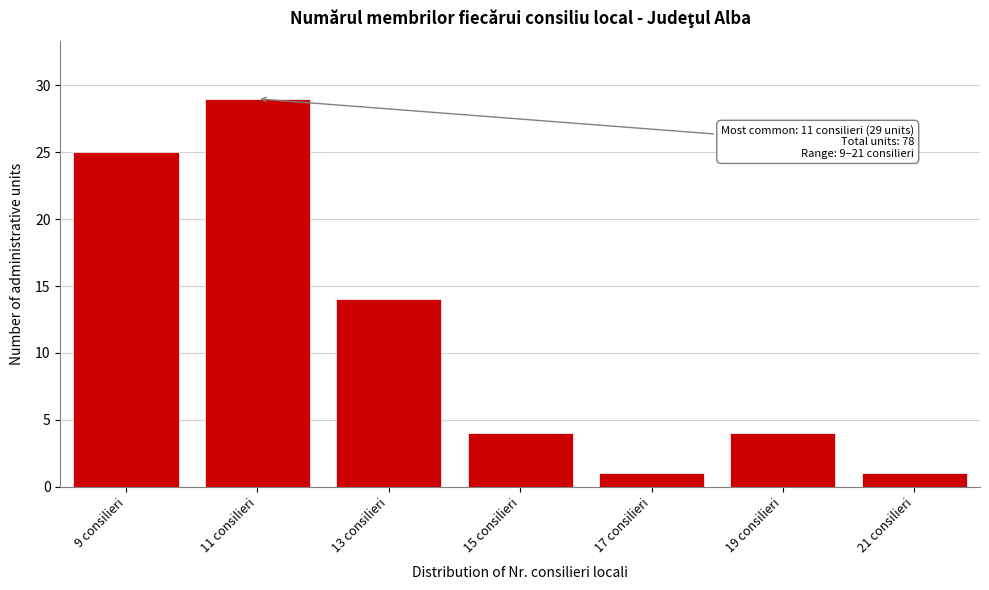

Reading left to right, transcribe all the data shown in this chart.

9 consilieri=25	11 consilieri=29	13 consilieri=14	15 consilieri=4	17 consilieri=1	19 consilieri=4	21 consilieri=1